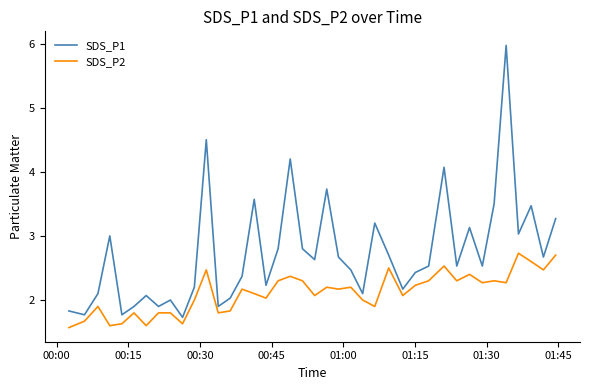

What is the difference between the maximum and minimum values in the SDS_P1 series?

4.2